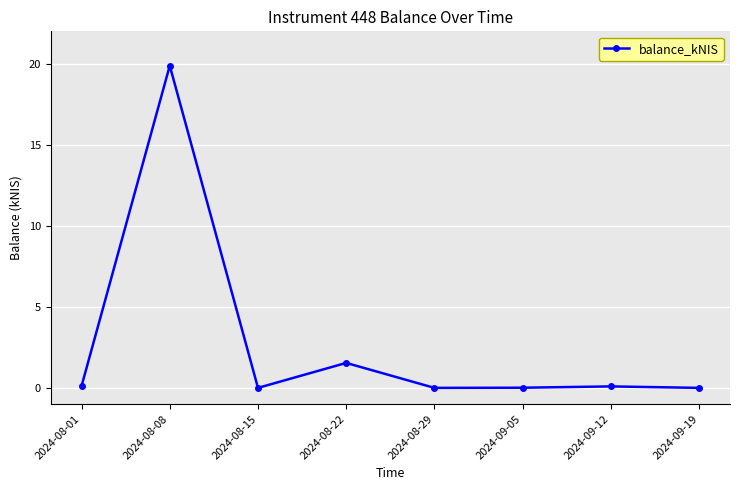

What is the greatest value displayed?

19.9